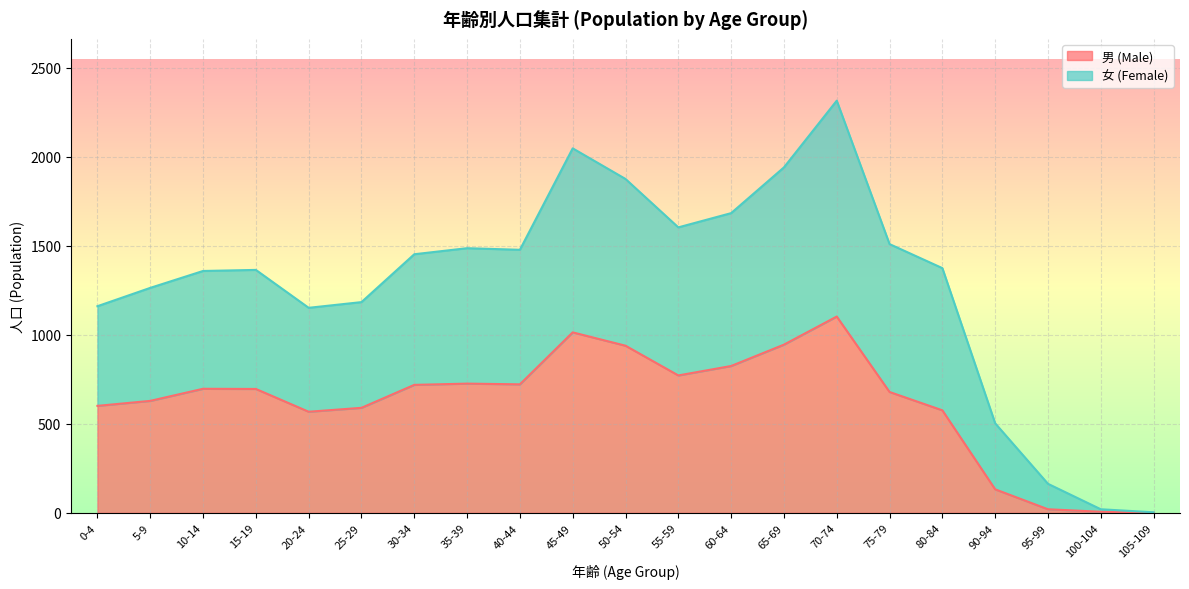

True or false: 男 (Male) and 女 (Female) cross at least once.

False